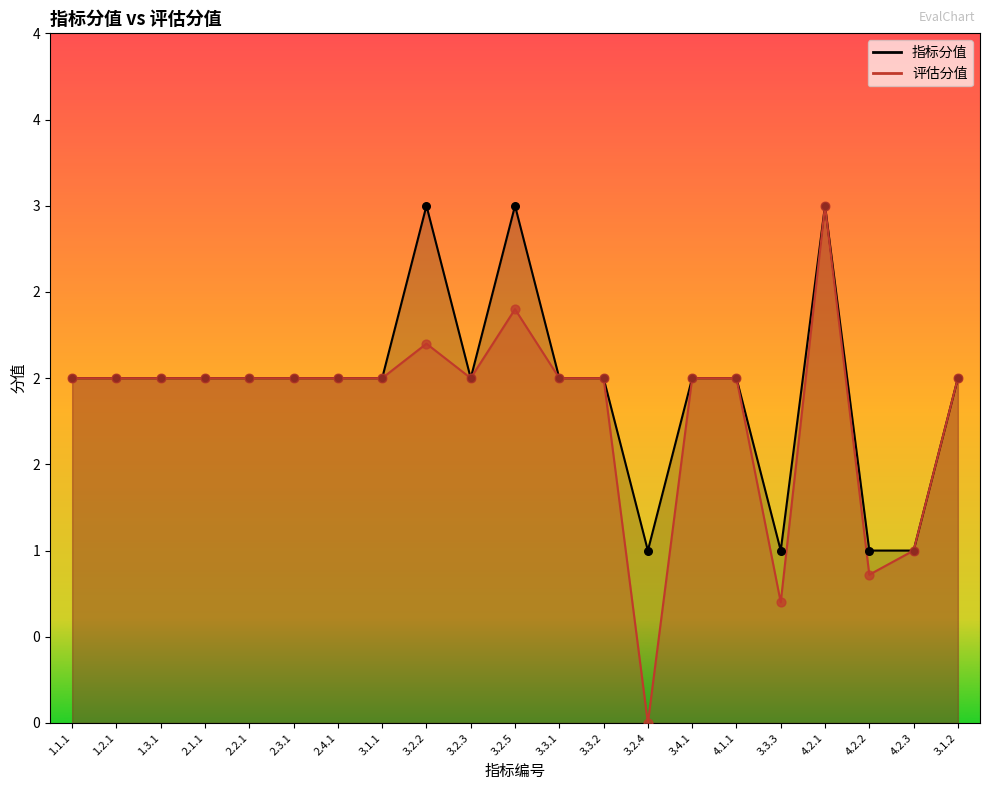

Which series has the largest total across all categories?

指标分值